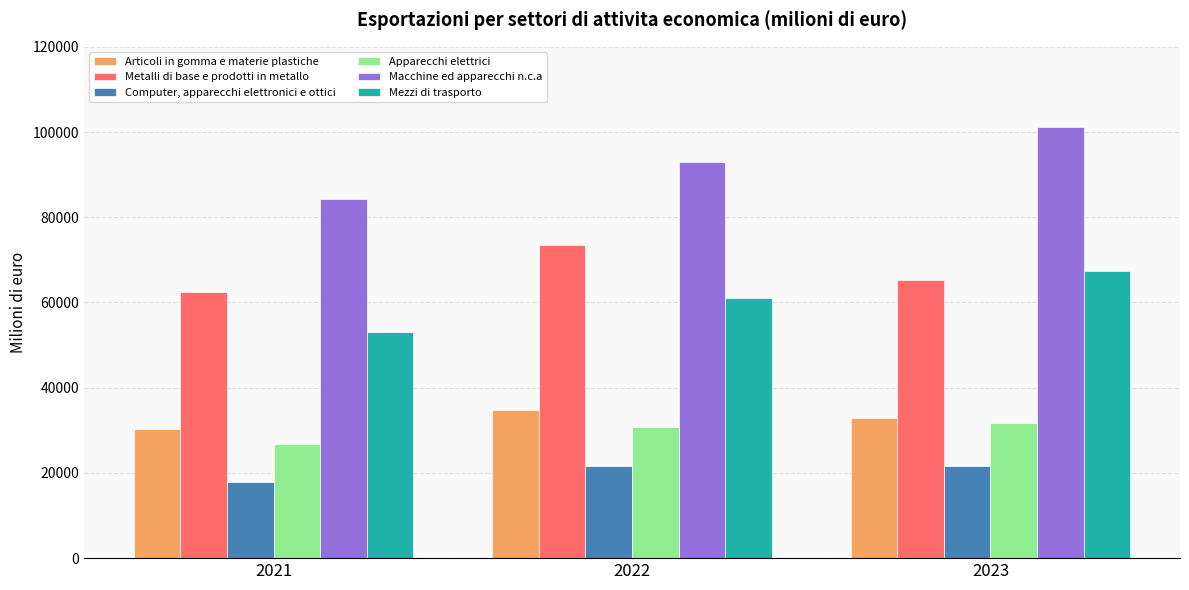

True or false: Articoli in gomma e materie plastiche has a value of 10664.0 at 2023.

False